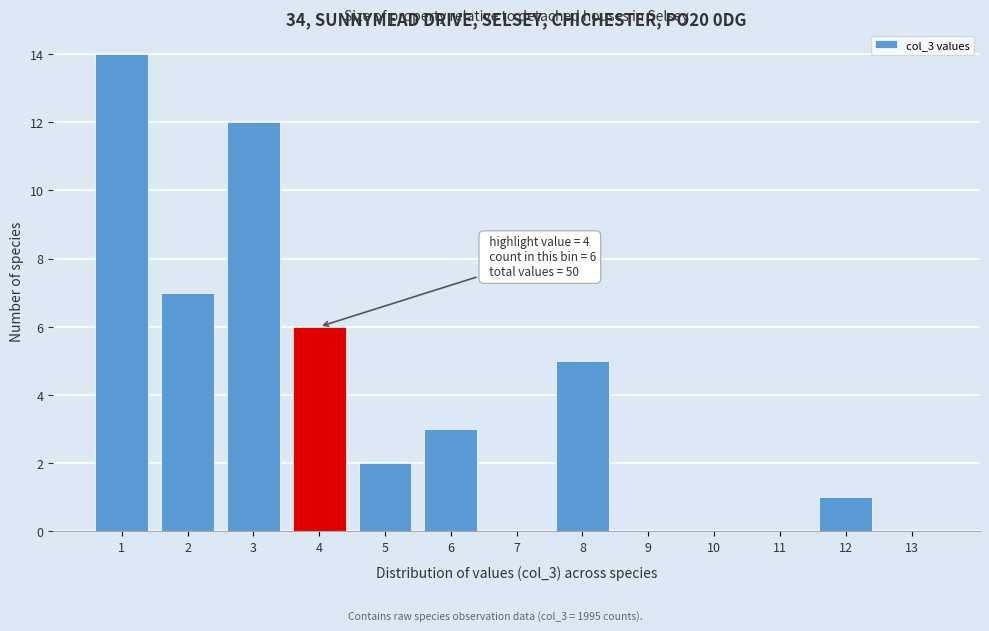

Which range on the x-axis has the tallest bar?

0.5 to 1.5